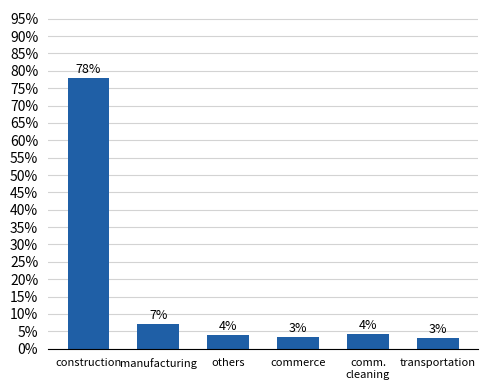

What is the label of the 4th bar from the left?

commerce